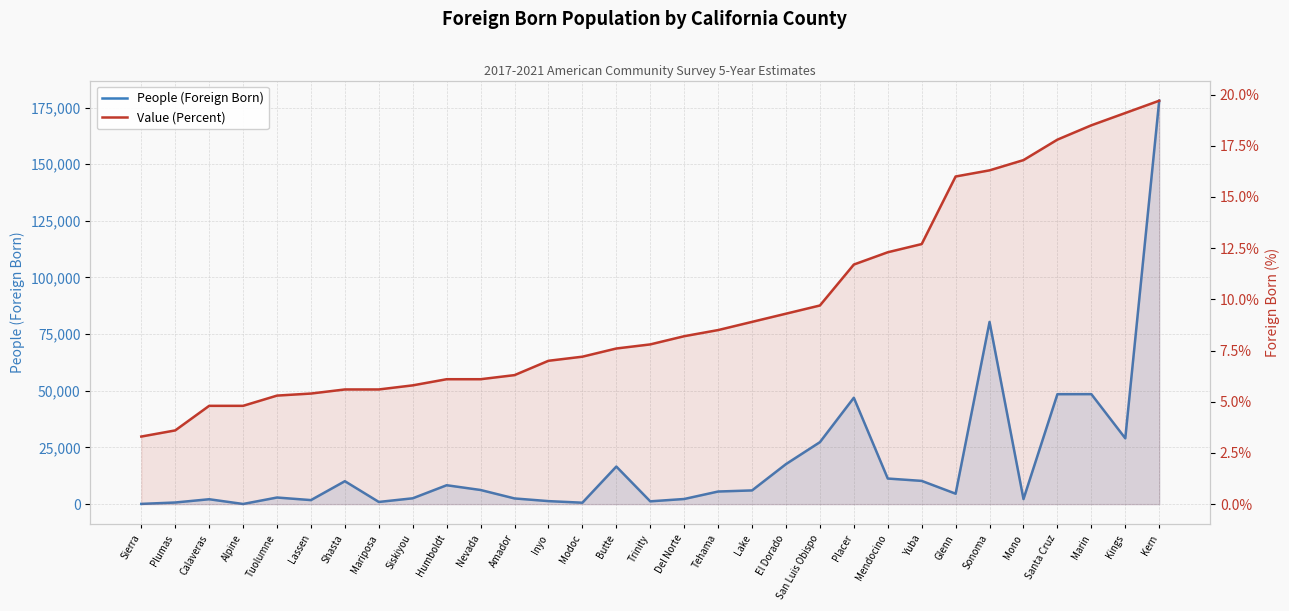

What is the sum of the People (Foreign Born) values at Santa Cruz and Lassen?

50288.0